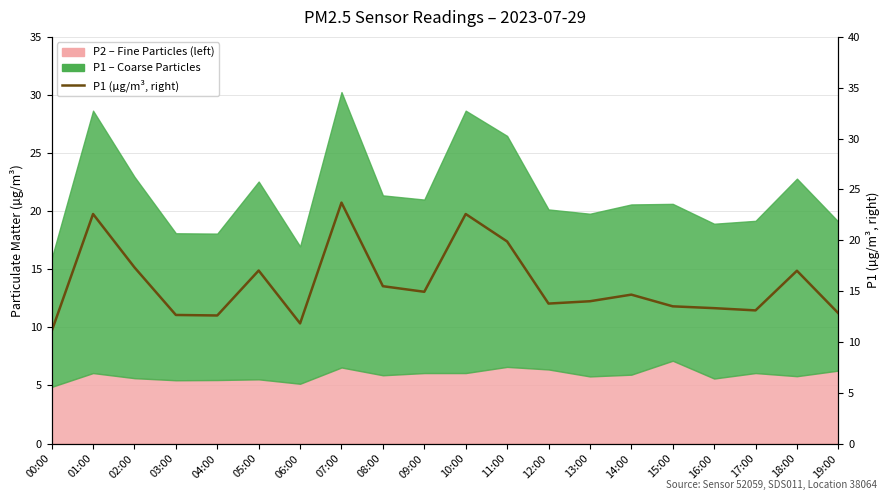

What is the label of the 4th point from the left?

03:00